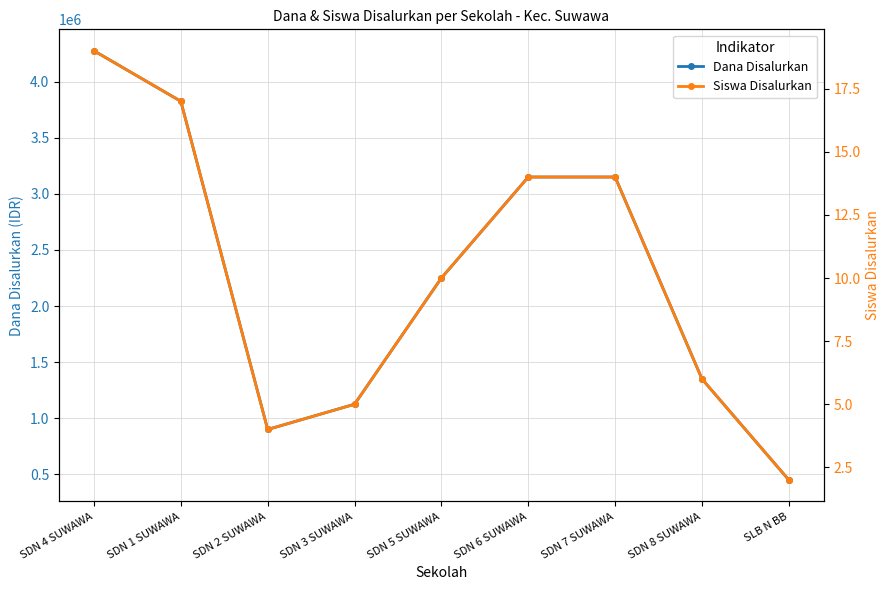

What is the maximum value shown in the chart?

4275000